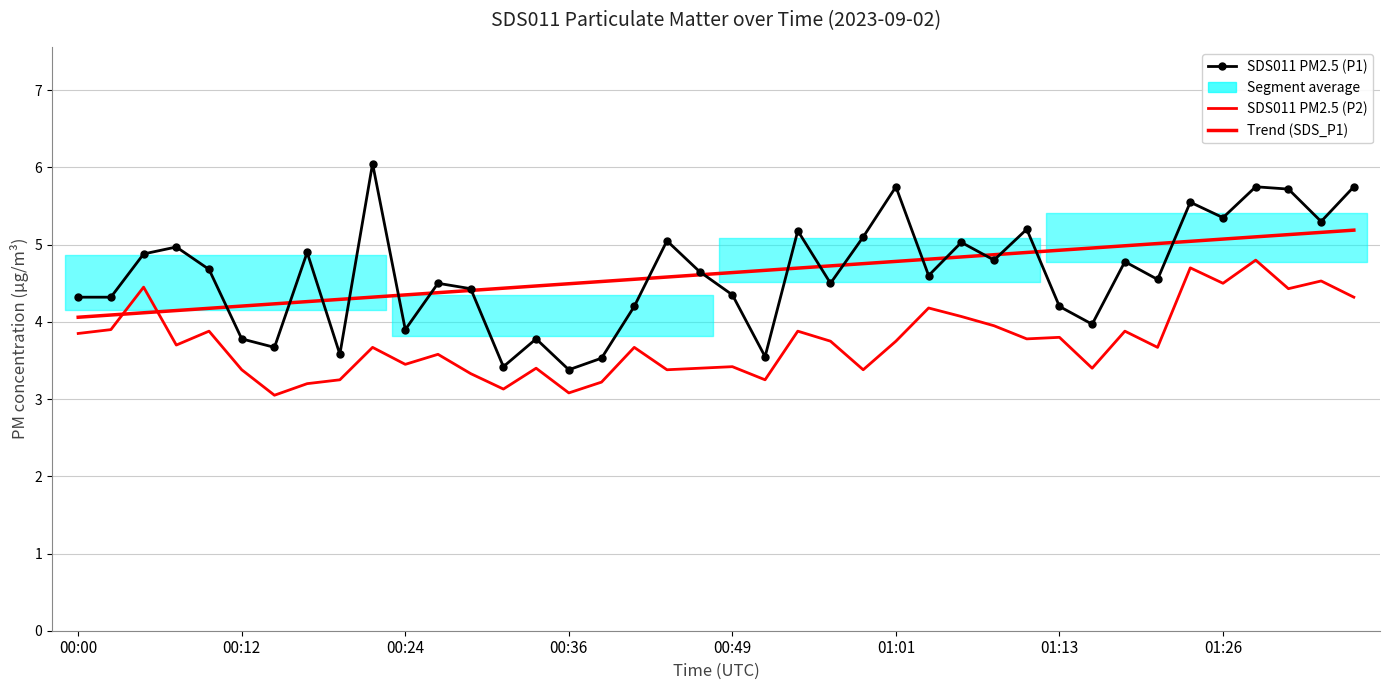

Reading right to left, what are all the values shown in this chart?

SDS011 PM2.5 (P1): 5.8	5.3	5.7	5.8	5.3	5.5	4.5	4.8	4.0	4.2	5.2	4.8	5.0	4.6	5.8	5.1	4.5	5.2	3.5	4.3	4.7	5.0	4.2	3.5	3.4	3.8	3.4	4.4	4.5	3.9	6.0	3.6	4.9	3.7	3.8	4.7	5.0	4.9	4.3	4.3
SDS011 PM2.5 (P2): 4.3	4.5	4.4	4.8	4.5	4.7	3.7	3.9	3.4	3.8	3.8	4.0	4.1	4.2	3.8	3.4	3.8	3.9	3.2	3.4	3.4	3.4	3.7	3.2	3.1	3.4	3.1	3.3	3.6	3.5	3.7	3.2	3.2	3.0	3.4	3.9	3.7	4.5	3.9	3.9
Trend (SDS_P1): 5.2	5.2	5.1	5.1	5.1	5.0	5.0	5.0	5.0	4.9	4.9	4.9	4.8	4.8	4.8	4.8	4.7	4.7	4.7	4.6	4.6	4.6	4.6	4.5	4.5	4.5	4.4	4.4	4.4	4.3	4.3	4.3	4.3	4.2	4.2	4.2	4.1	4.1	4.1	4.1